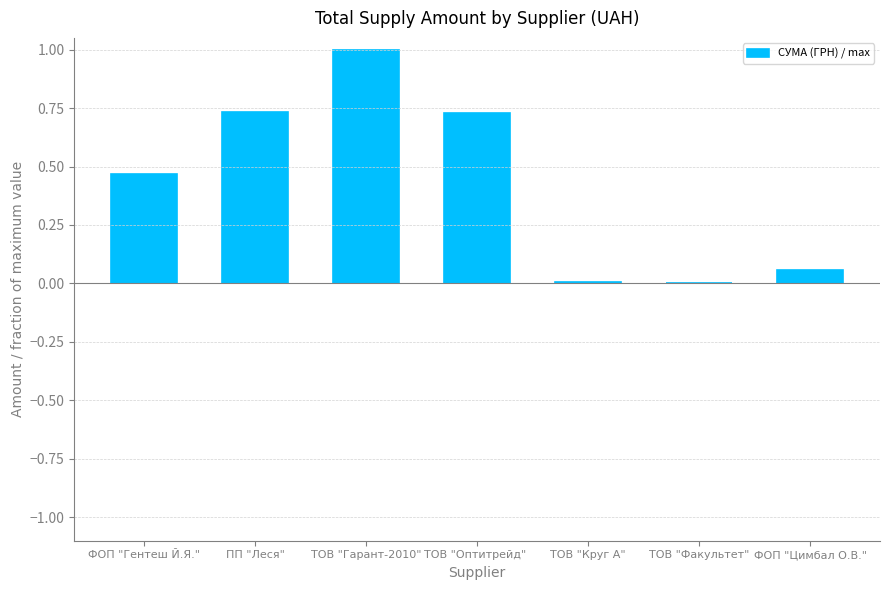

What is the sum of all values?

3.0